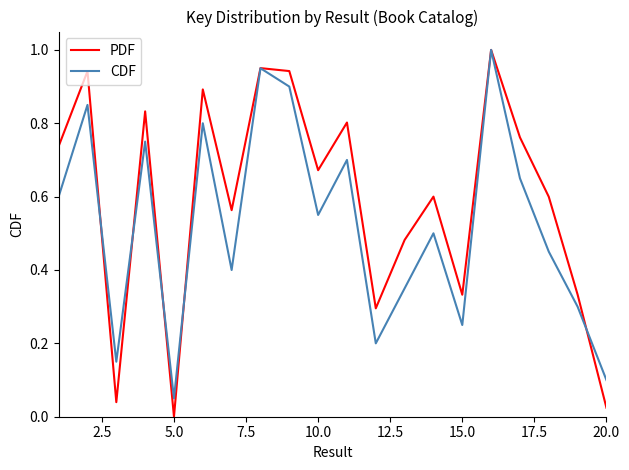

At how many categories does at least one series exceed 0?

20